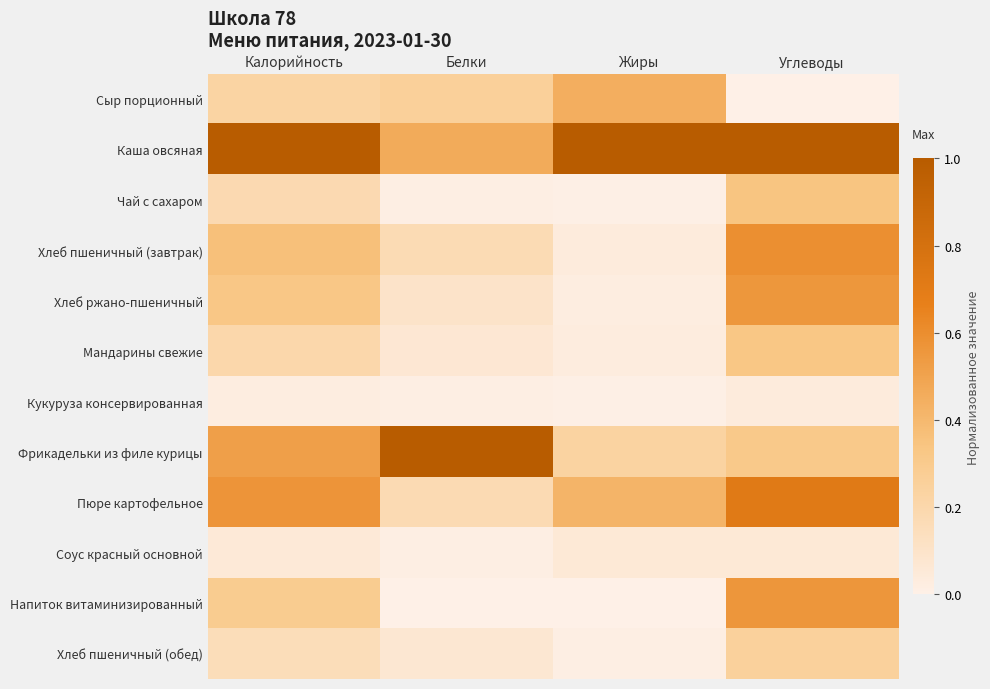

Between Углеводы and Белки, which is larger?

Белки